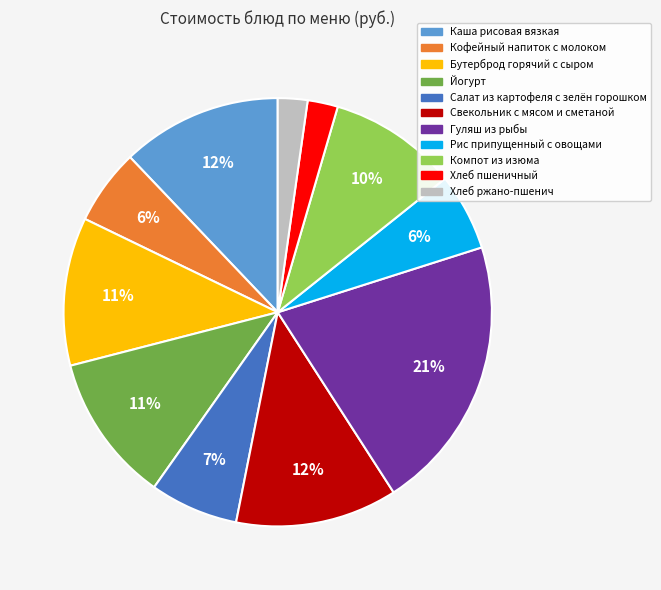

How many segments does this pie chart have?

11